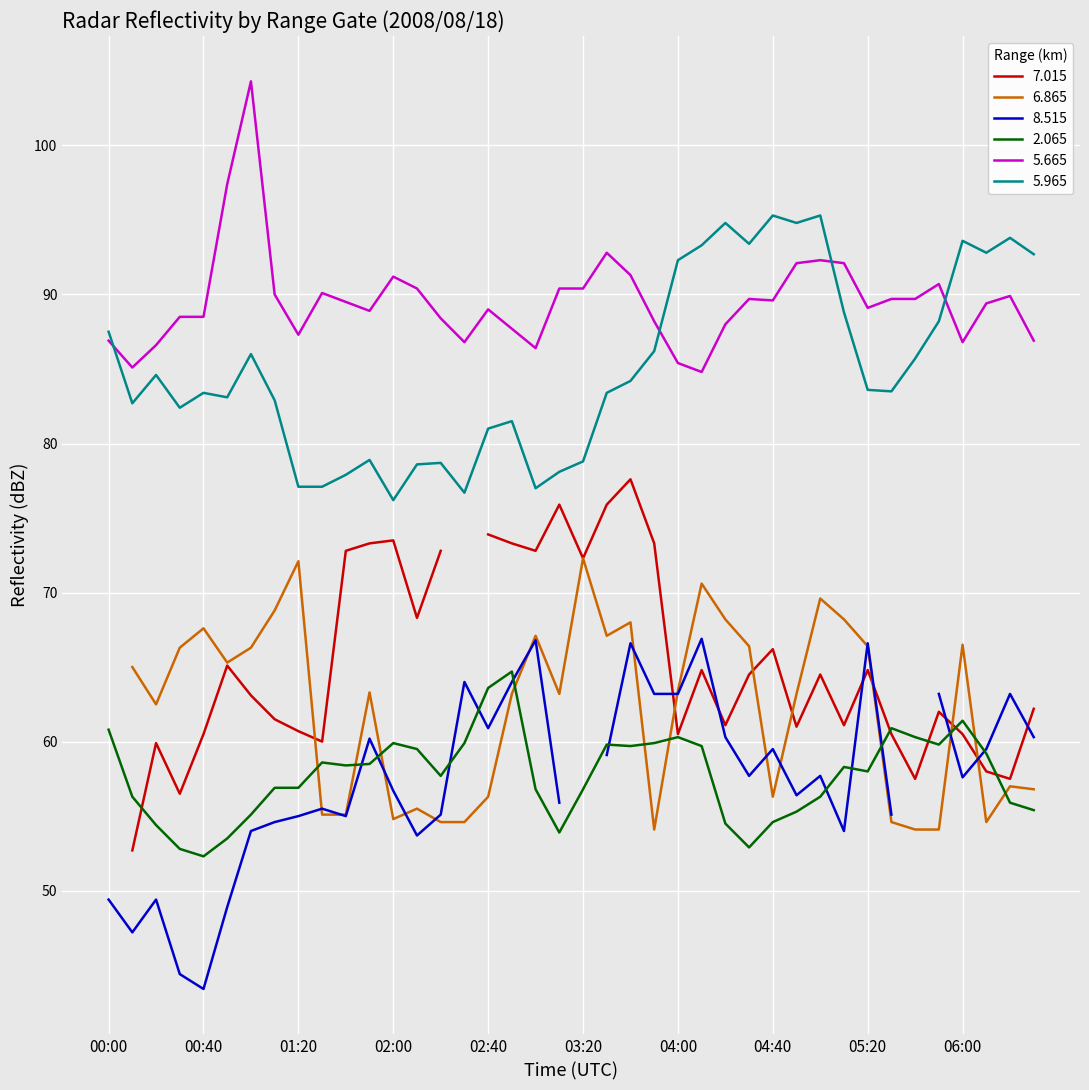

The value of 5.665 at 02:00 is 91.2. True or false?

True